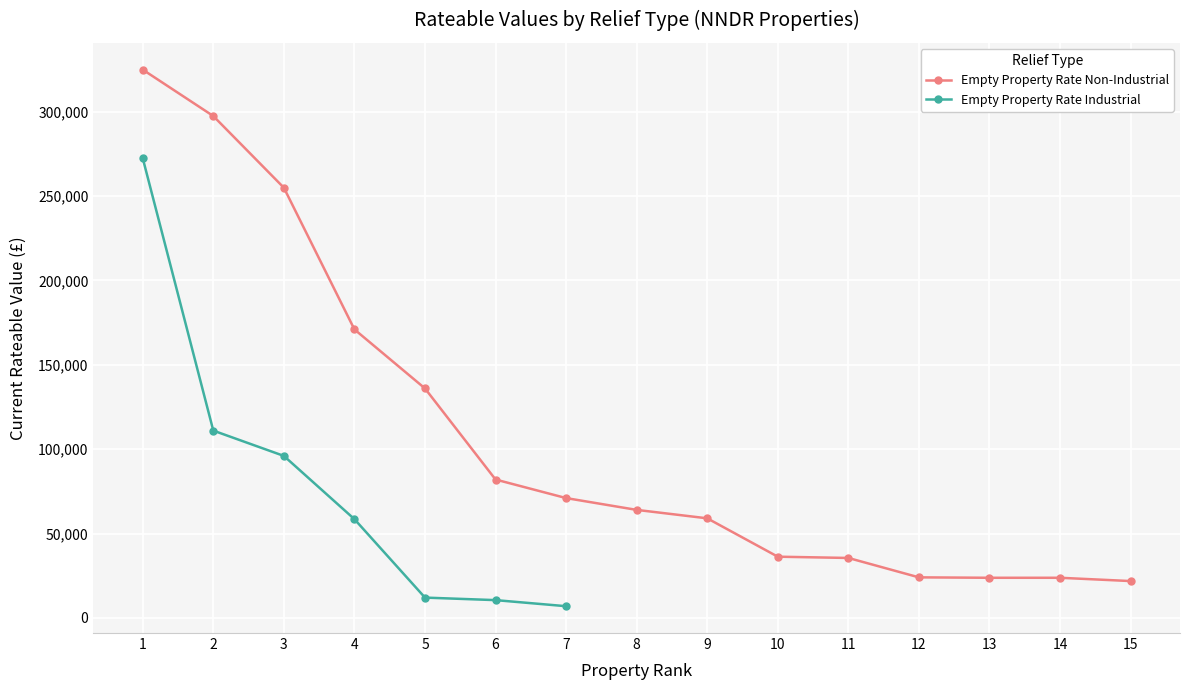

What is the value of the Empty Property Rate Non-Industrial point at the 2nd from the left?

297500